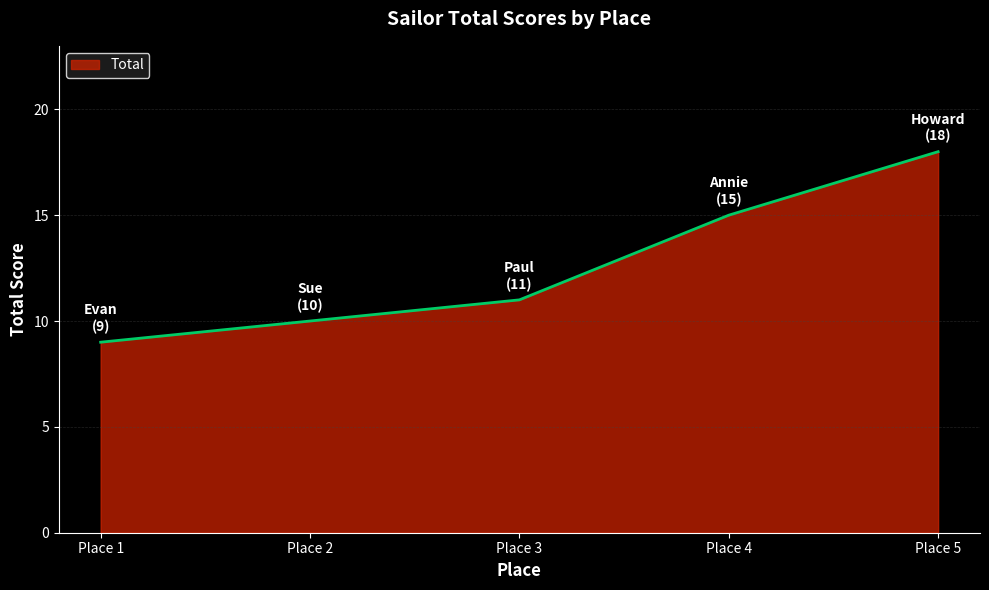

How many values are between 10 and 15?

3